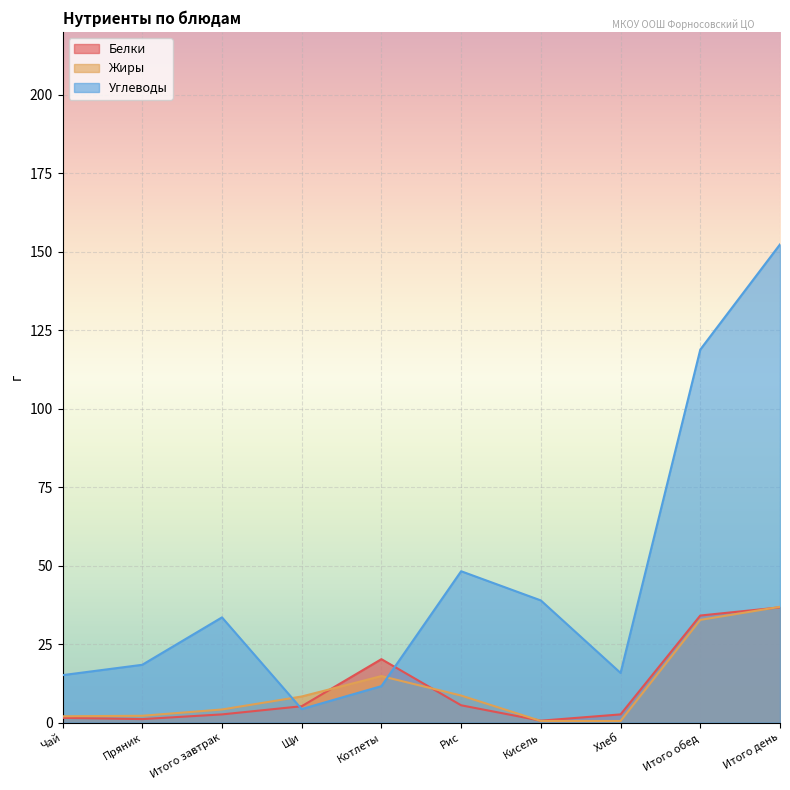

Rank the series at Котлеты from lowest to highest value.

Углеводы, Жиры, Белки